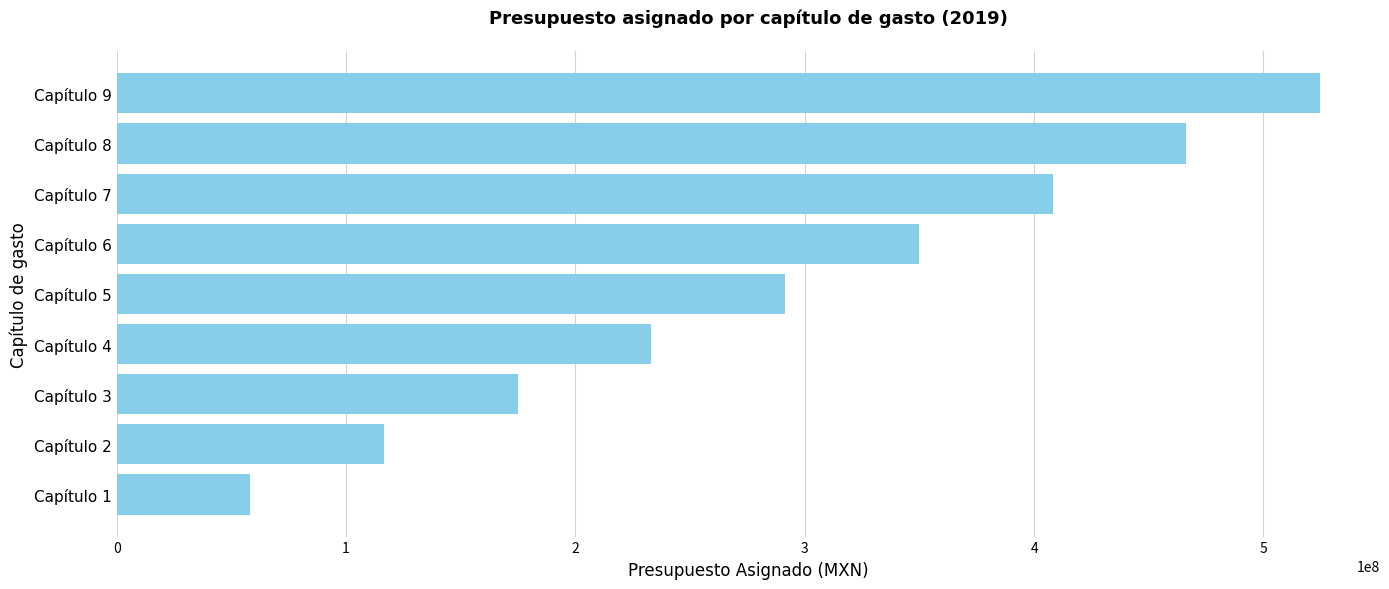

The value at Capítulo 6 is 349732248.8. True or false?

True